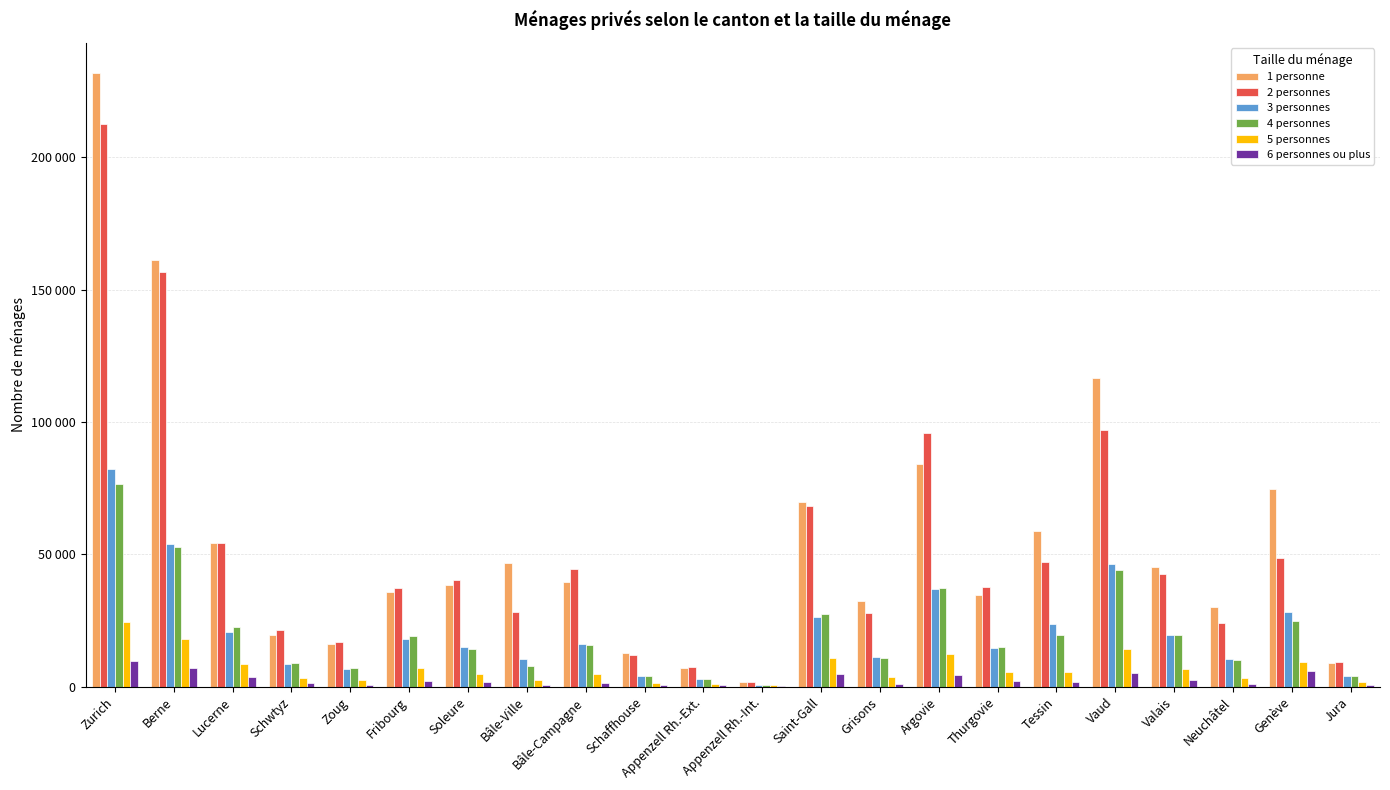

What is the total value across all series at Vaud?

323577